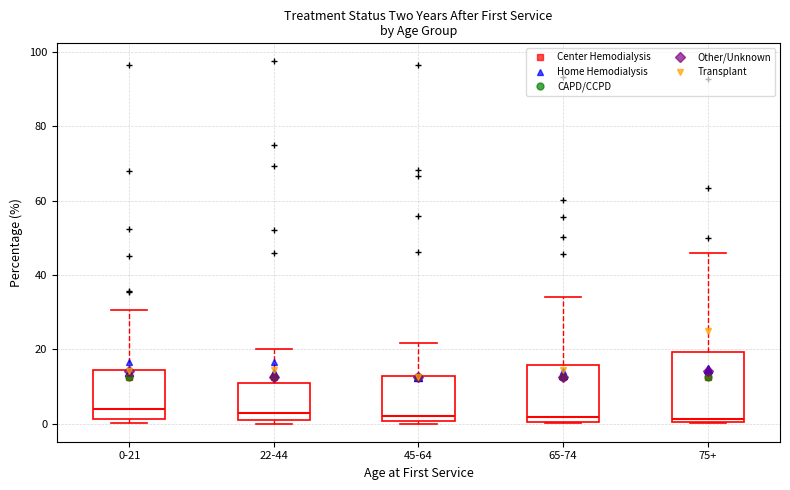

Reading left to right, transcribe this box plot: for each box, give where its median line is, the range the box spans, and where its two whiskers end, as read against the y-axis. The values are not printed on the chart, so give them approximately, as read against the axis.

0-21: median 4, box 2 to 14, whiskers 0 to 30
22-44: median 2, box 0 to 10, whiskers 0 (just below the box's lower edge) to 20
45-64: median 2, box 0 to 12, whiskers 0 (just below the box's lower edge) to 22
65-74: median 2, box 0 to 16, whiskers 0 to 34
75+: median 2, box 0 to 20, whiskers 0 to 46